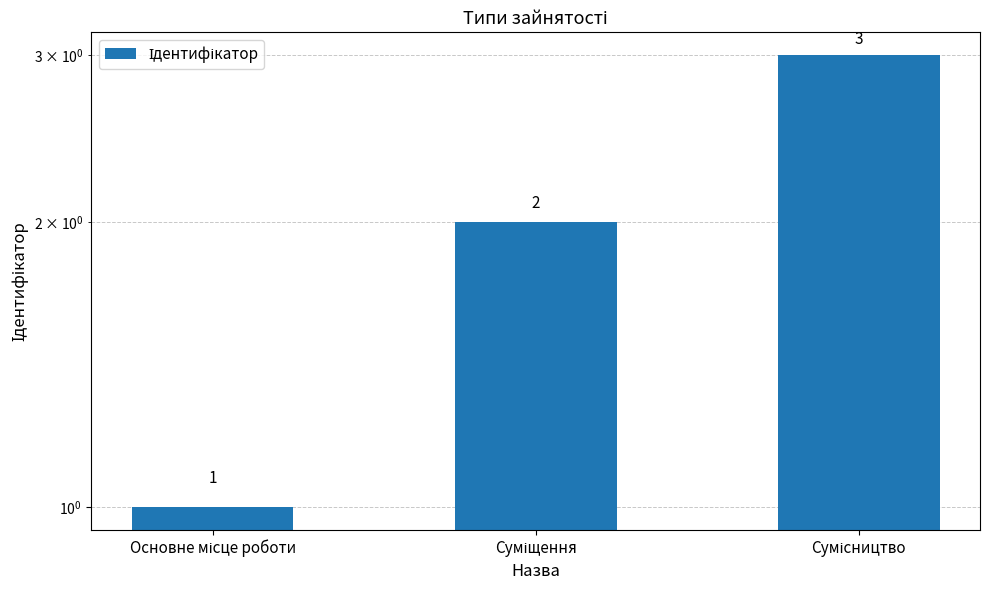

Count the values in the range 1 to 3.

3